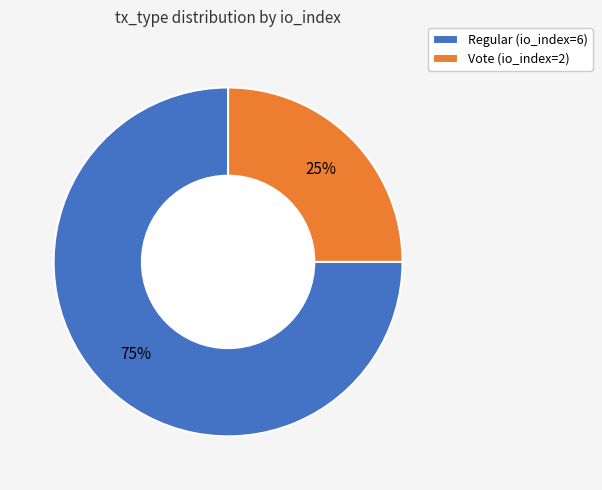

What is the majority slice?

Regular (io_index=6)